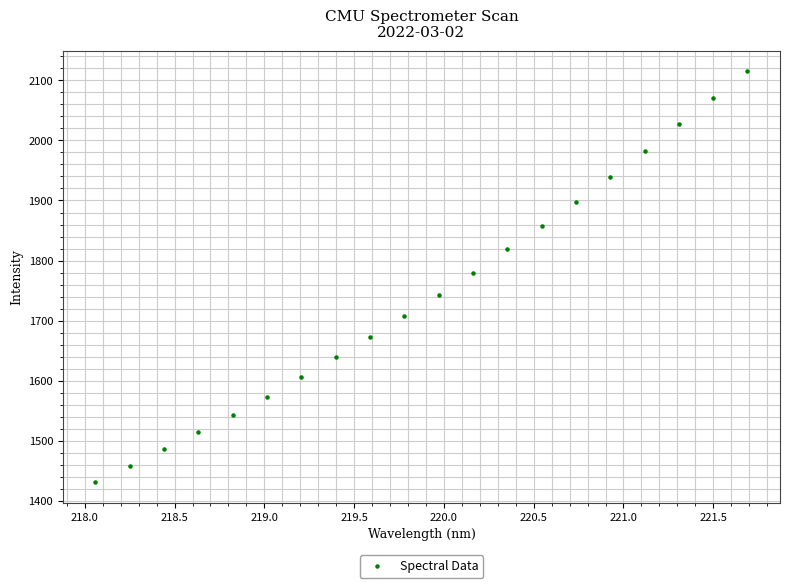

What is the range of Y values (max minus min)?

684.7